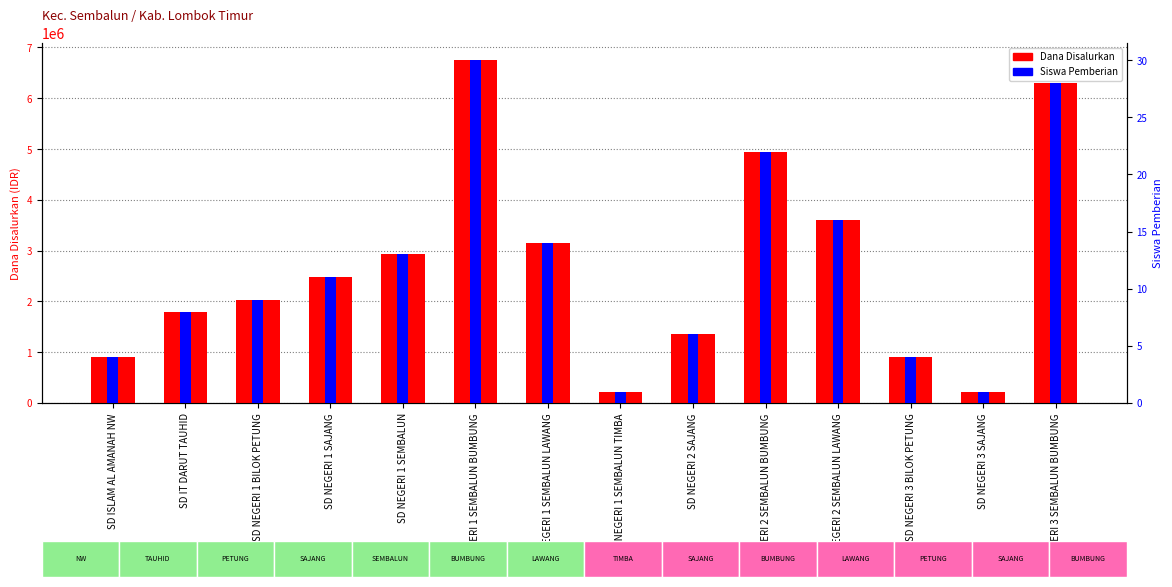

List the series in order of their overall mean, lowest first.

Siswa Pemberian, Dana Disalurkan